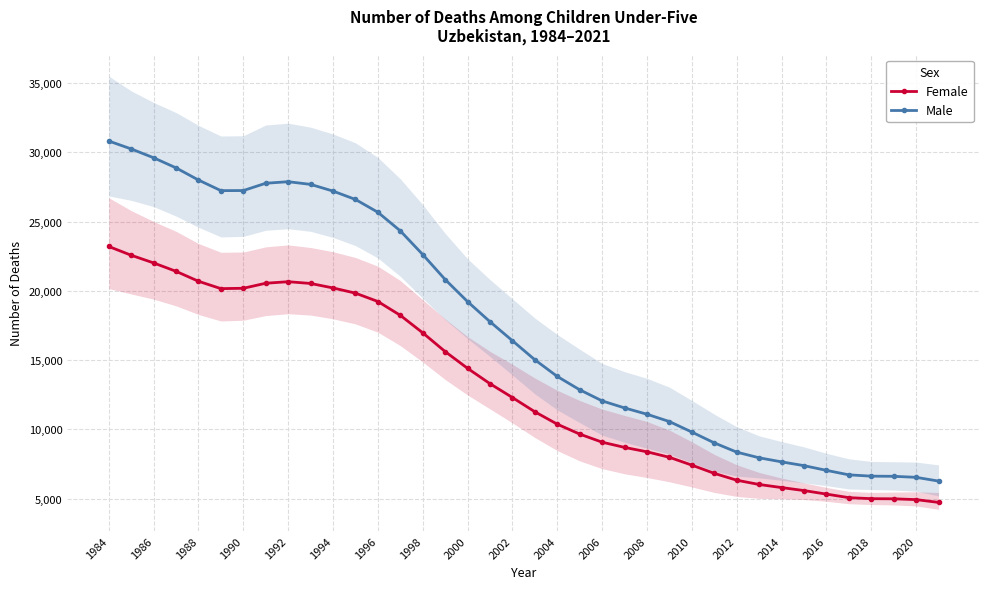

What is the difference between the maximum and second lowest values in the Male series?

24272